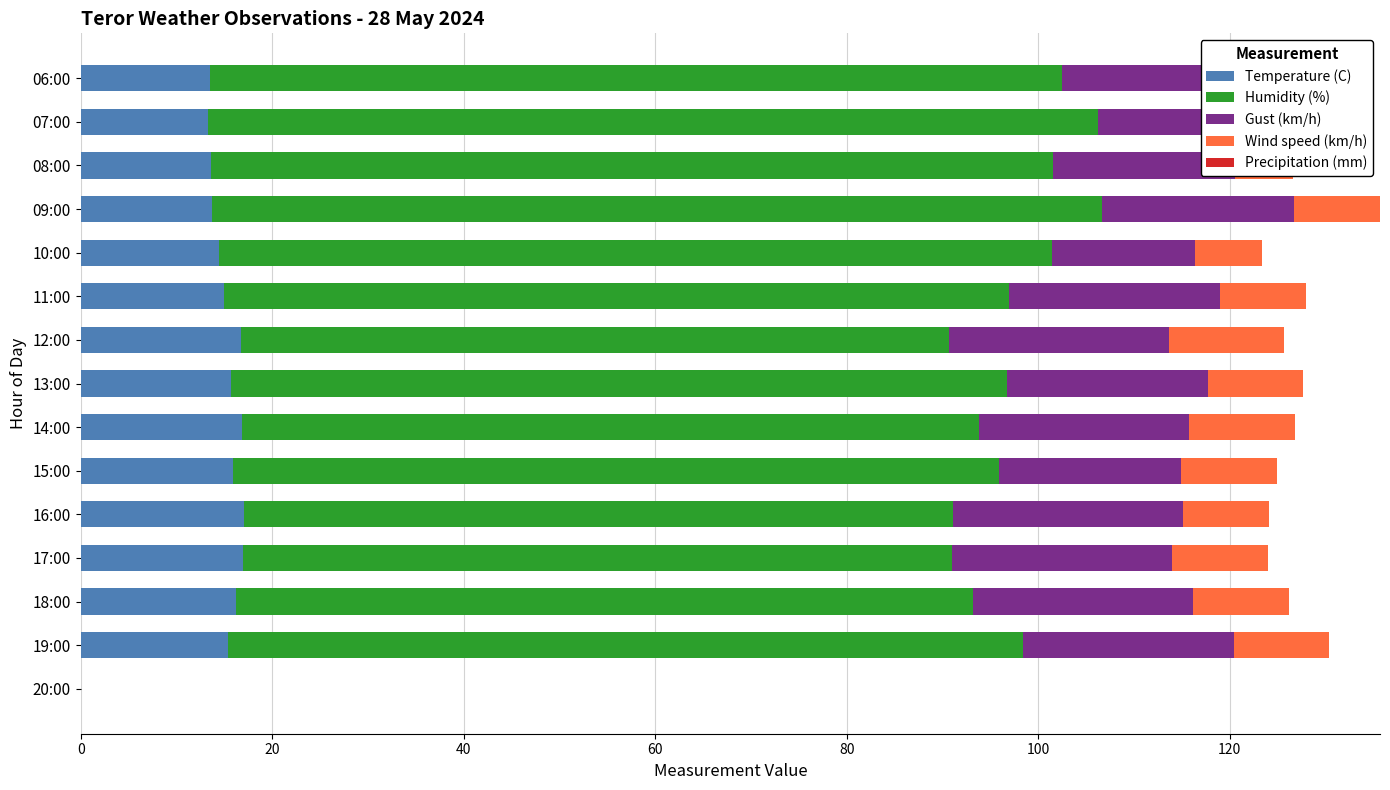

True or false: Temperature (C) has a value of 18.3 at 07:00.

False